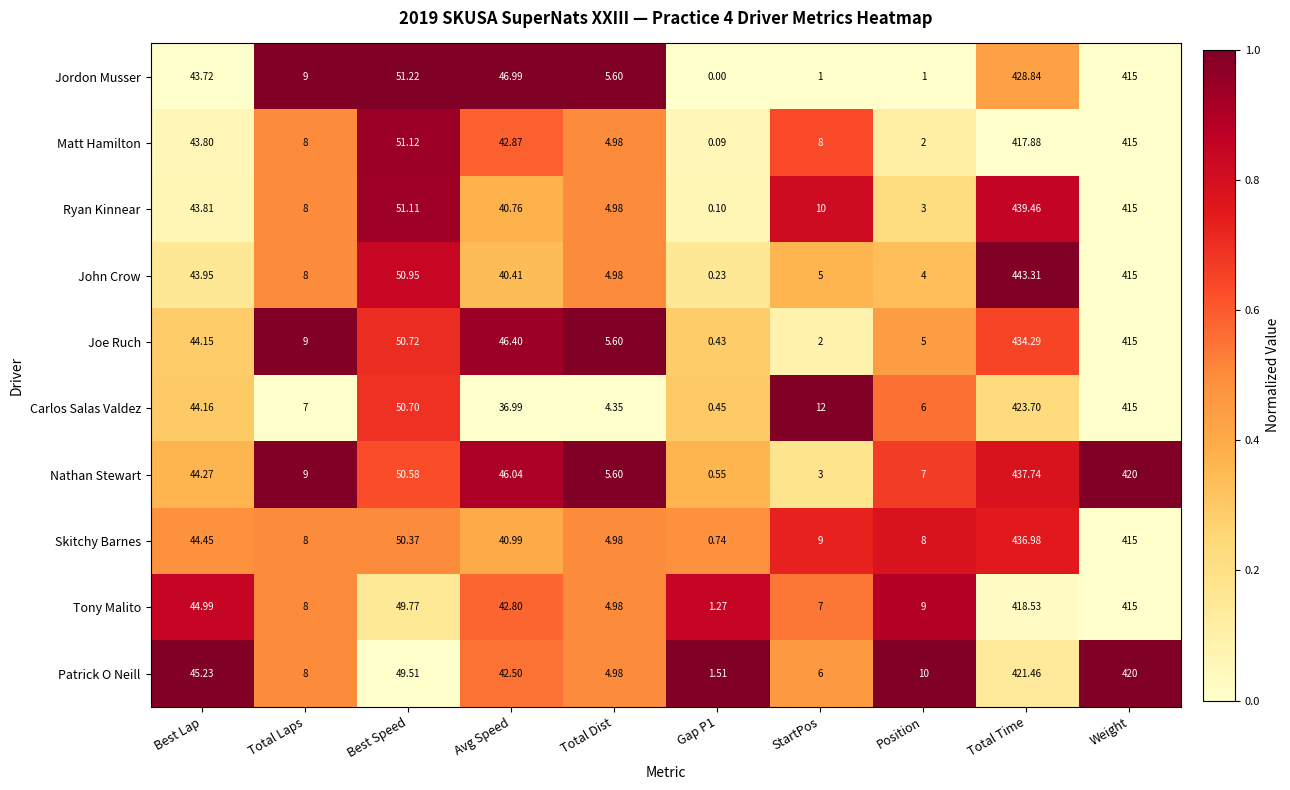

Which category has the highest value in the Ryan Kinnear series?

Total Time